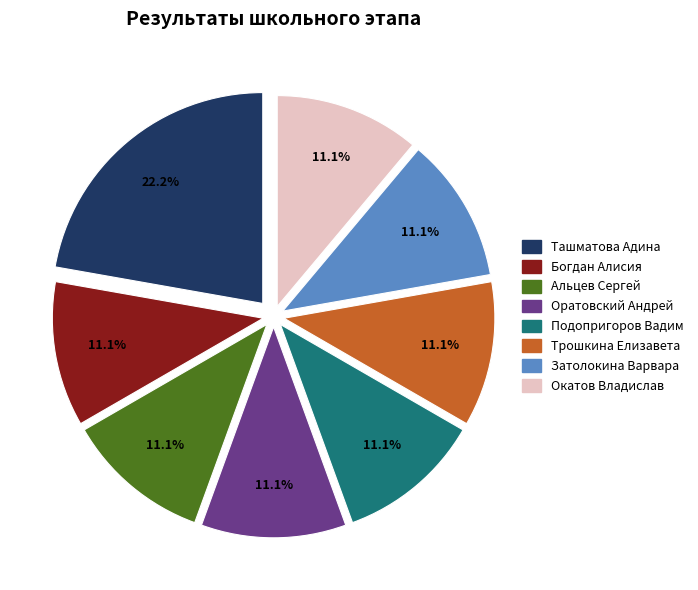

Which category has the biggest portion of the pie?

Ташматова Адина